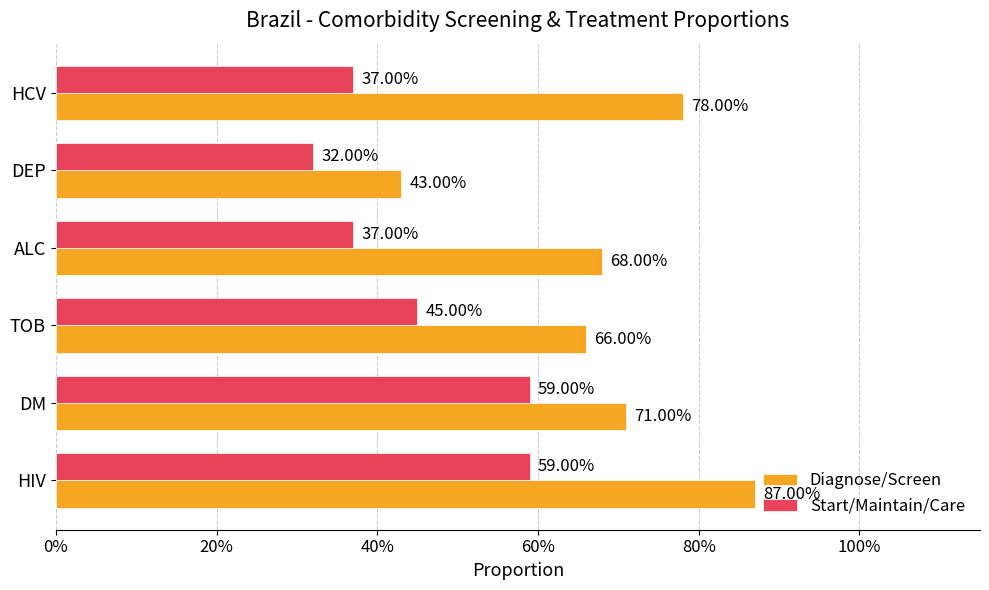

What are all the series names shown in the legend?

Diagnose/Screen, Start/Maintain/Care